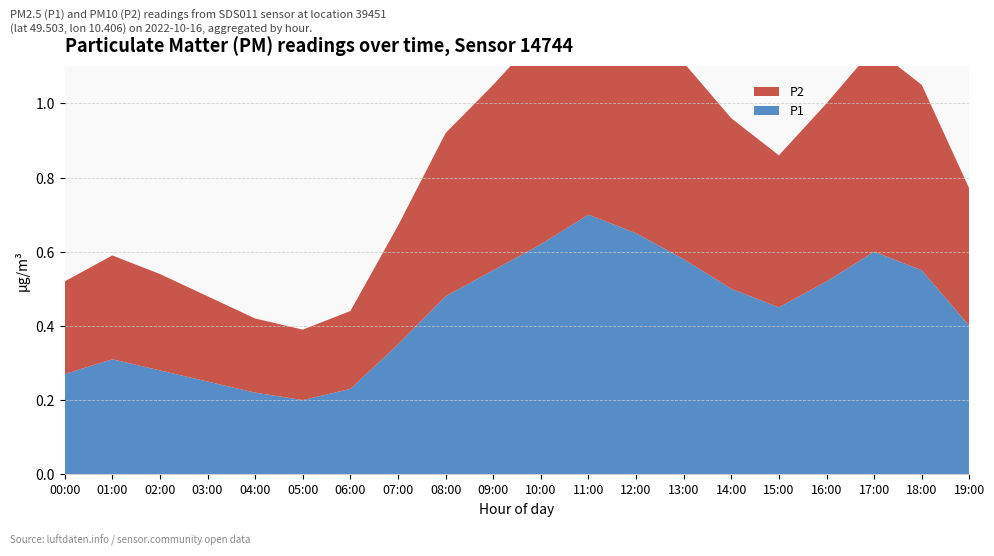

Reading right to left, list all the values displayed in this chart.

P1: 19:00=0.4	18:00=0.6	17:00=0.6	16:00=0.5	15:00=0.5	14:00=0.5	13:00=0.6	12:00=0.7	11:00=0.7	10:00=0.6	09:00=0.6	08:00=0.5	07:00=0.3	06:00=0.2	05:00=0.2	04:00=0.2	03:00=0.2	02:00=0.3	01:00=0.3	00:00=0.3
P2: 19:00=0.4	18:00=0.5	17:00=0.6	16:00=0.5	15:00=0.4	14:00=0.5	13:00=0.5	12:00=0.6	11:00=0.6	10:00=0.6	09:00=0.5	08:00=0.4	07:00=0.3	06:00=0.2	05:00=0.2	04:00=0.2	03:00=0.2	02:00=0.3	01:00=0.3	00:00=0.2